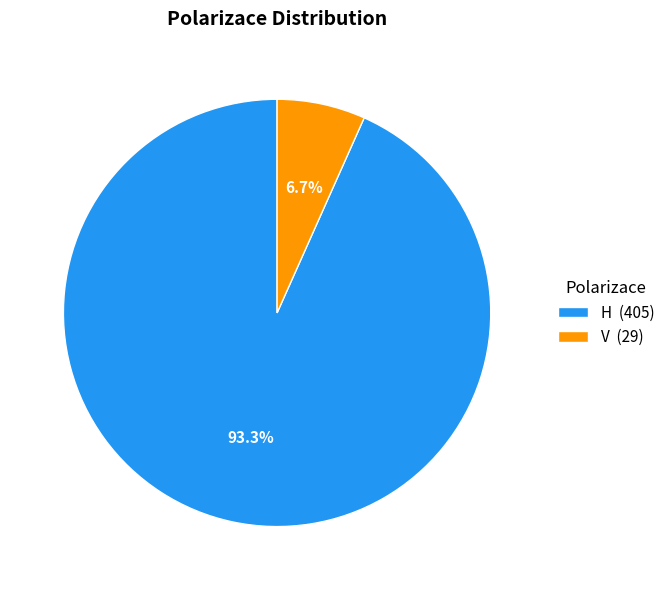

What percentage is the V slice, to the nearest percent?

7%